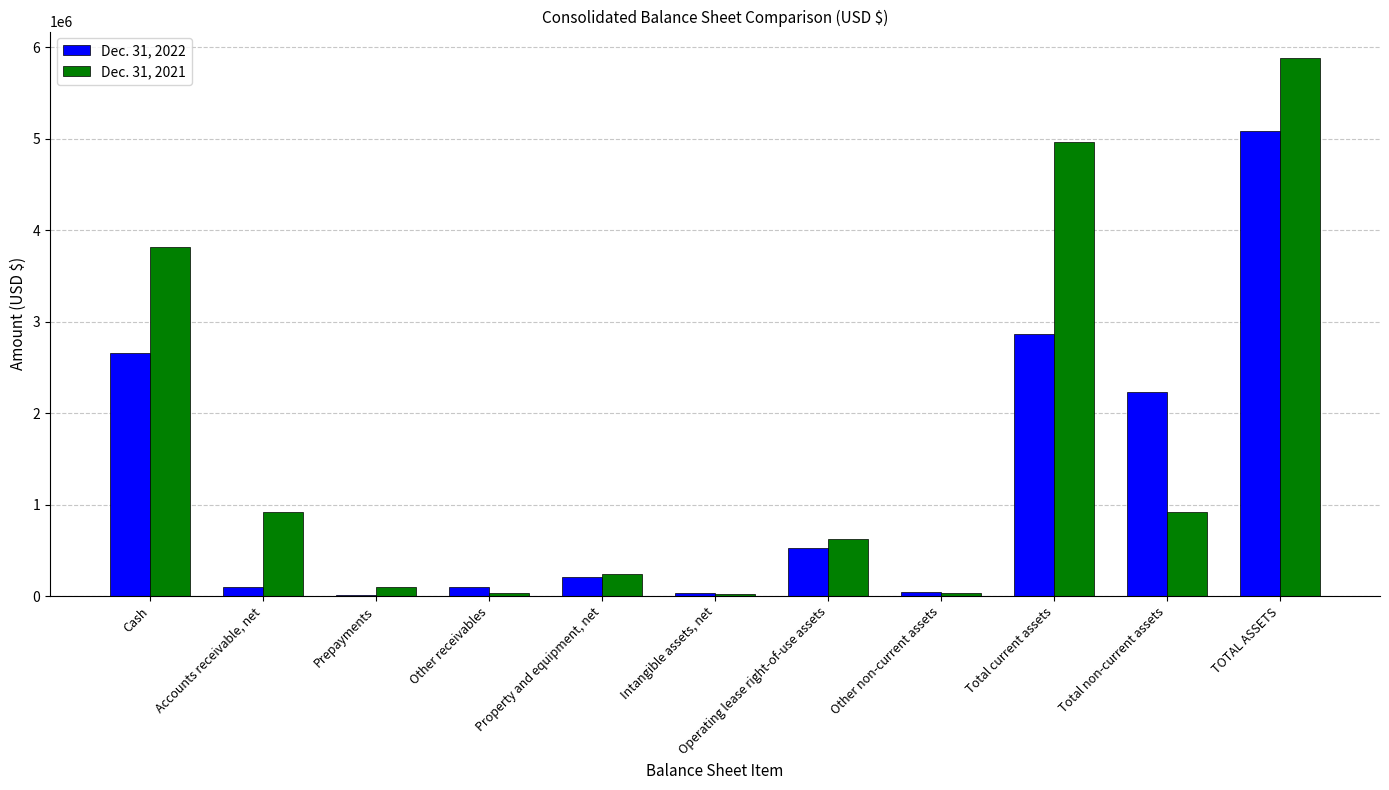

How many groups of bars are there?

11